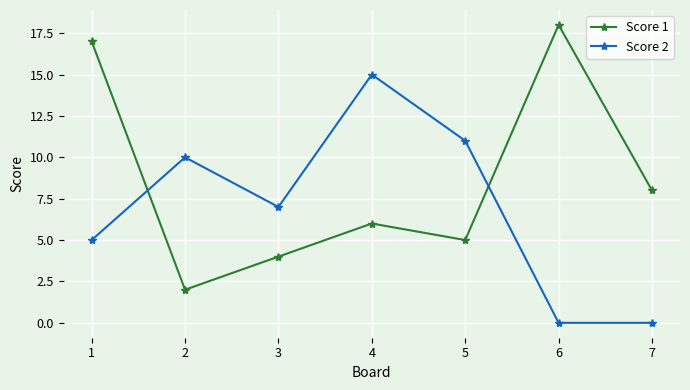

Which series has the largest total across all categories?

Score 1